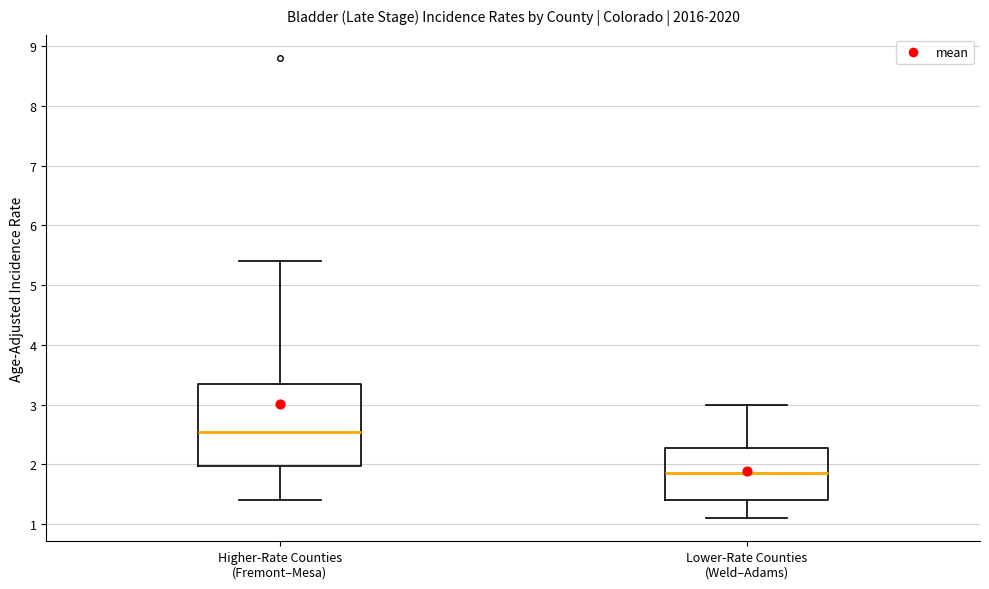

Which box is the tallest, from its lower edge to its upper edge?

Higher-Rate Counties (Fremont–Mesa)